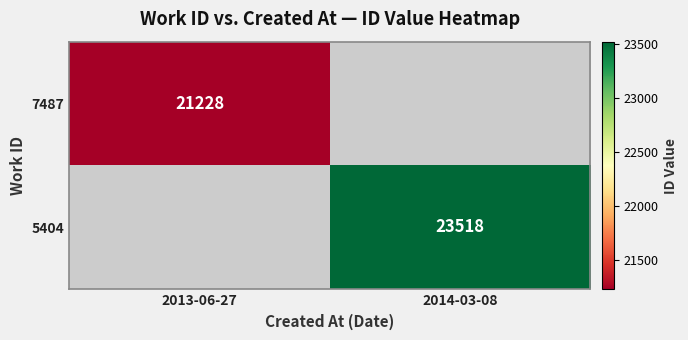

Which has a higher value, 2013-06-27 or 2014-03-08?

2014-03-08